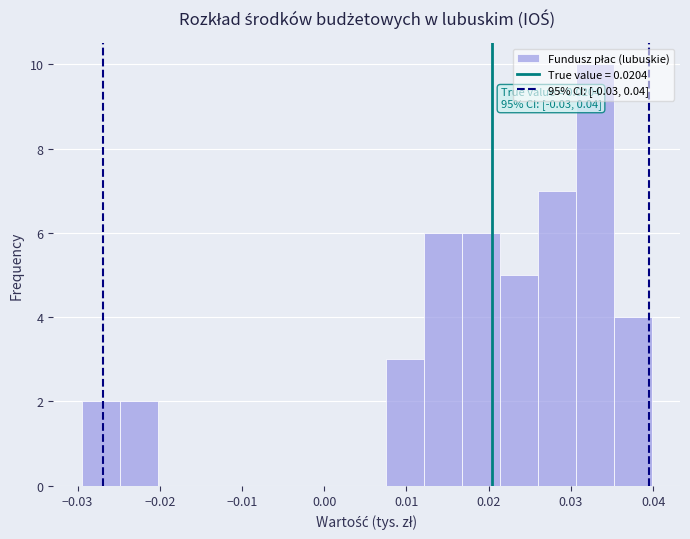

Over which range of the x-axis is the bar tallest?

0.031 to 0.035